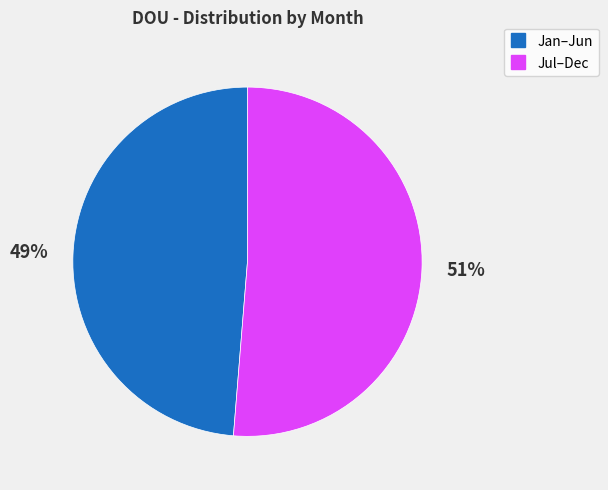

To the nearest percent, what is the average slice percentage?

50%